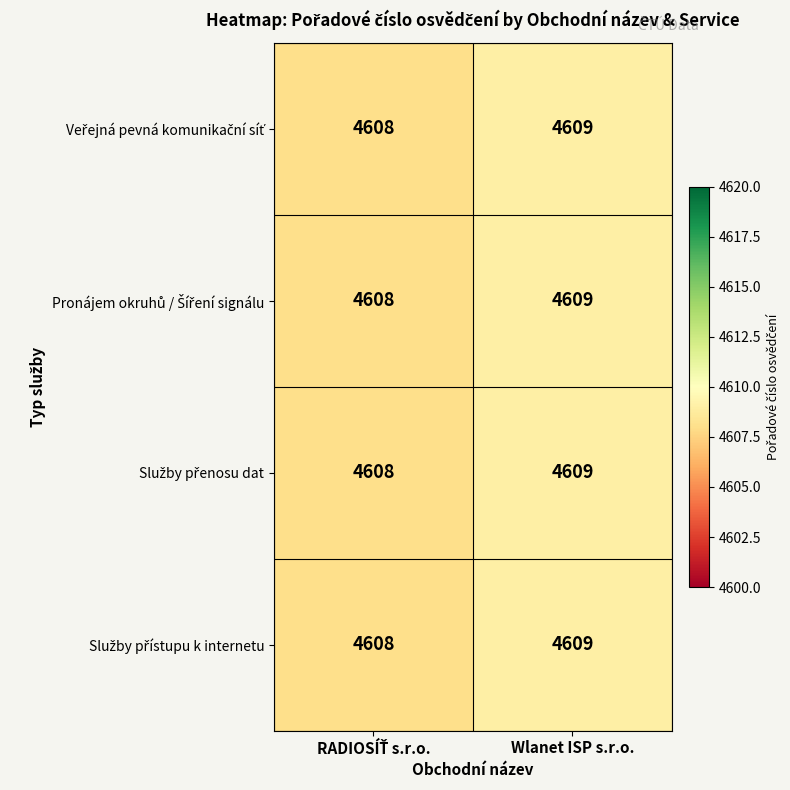

What is the total value across all series at Wlanet ISP s.r.o.?

18436